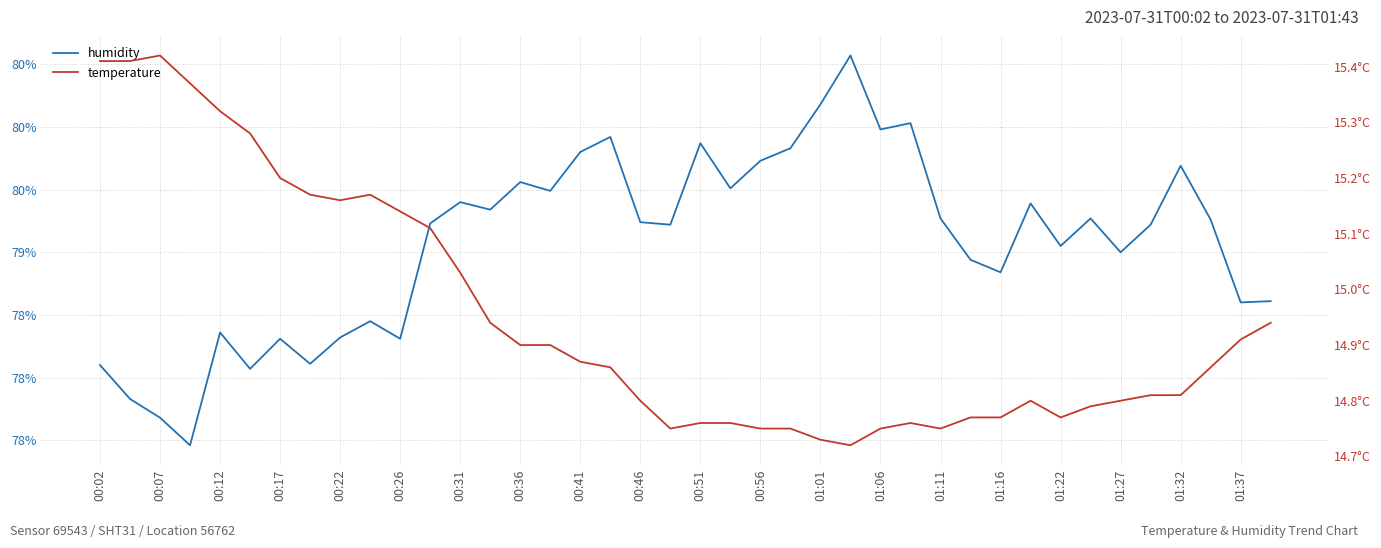

Rank the series at 01:01 from highest to lowest value.

humidity, temperature